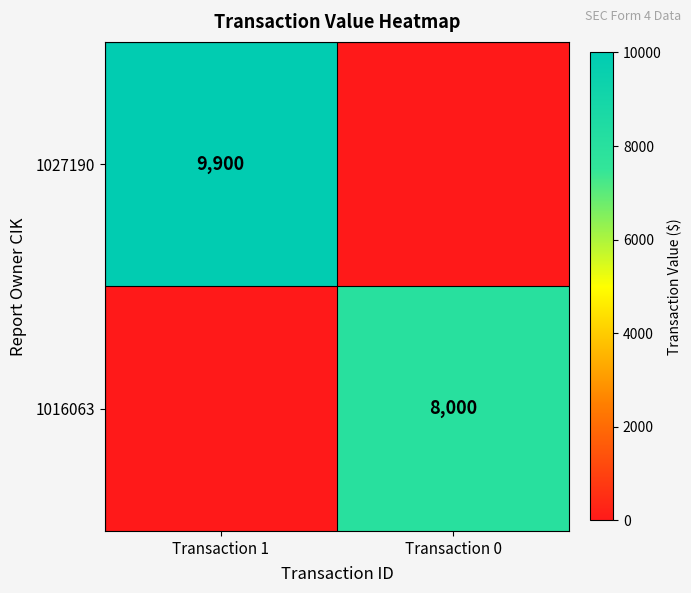

Is it true that 1016063 equals 12093 at Transaction 0?

False